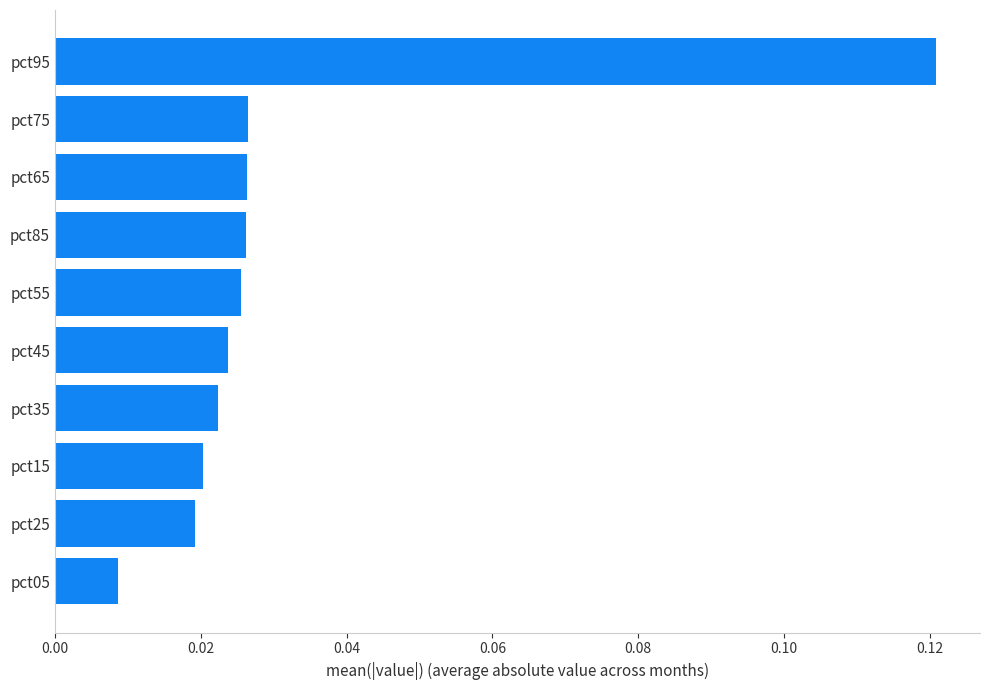

The chart shows a value of 0.2 at pct95. True or false?

False